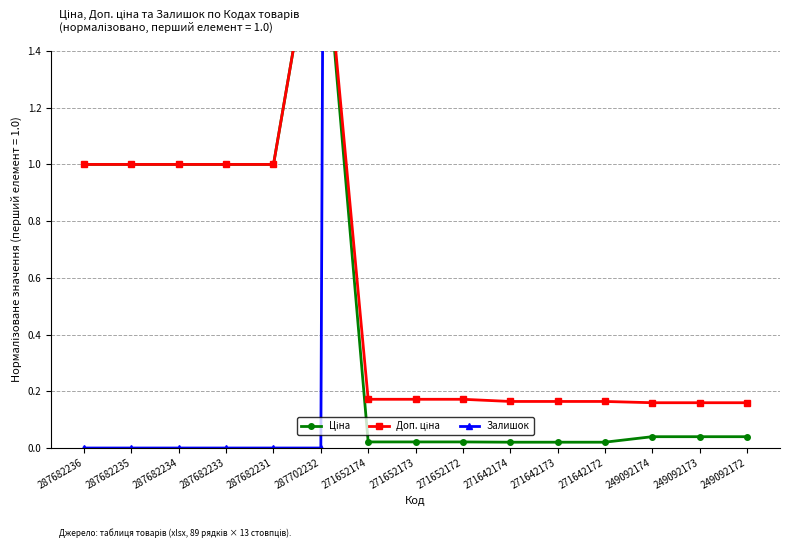

At which category does Ціна reach its first local peak?

287702232